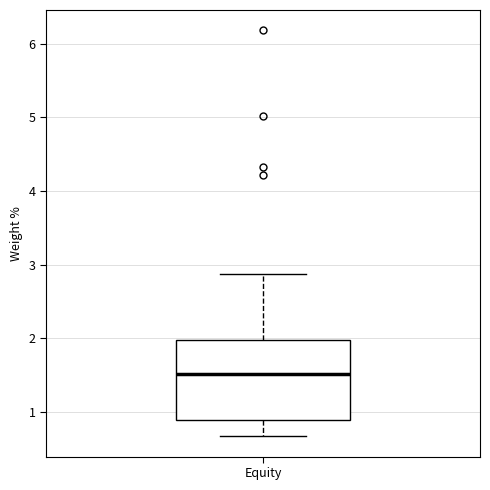

Read this box plot against the y-axis: the position of the median line, the range covered by the box, and the ends of both whiskers. The values are not printed on the chart, so give them approximately, as read against the axis.

median 1.5, box 0.9 to 2.0, whiskers 0.7 to 2.9